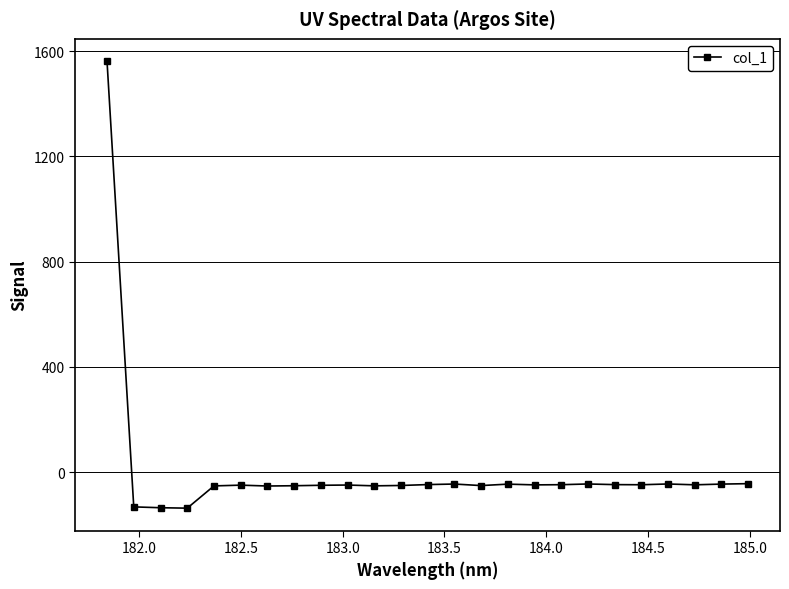

Count the number of data series in this chart.

1